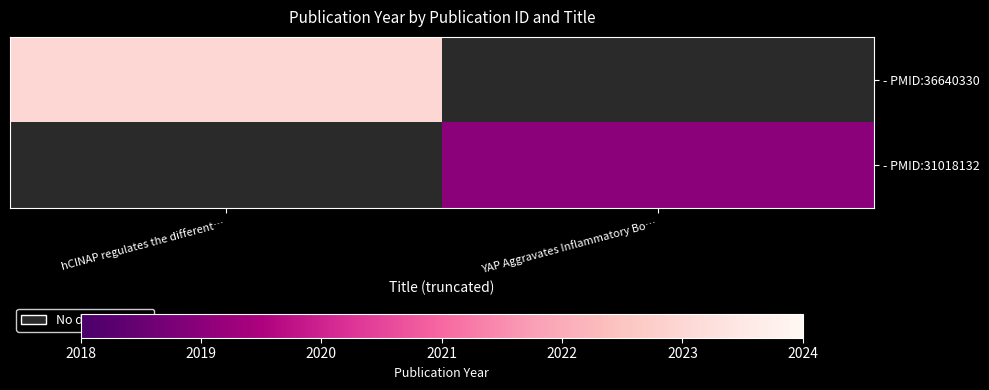

List the series in order of their peak value, highest first.

- PMID:36640330, - PMID:31018132